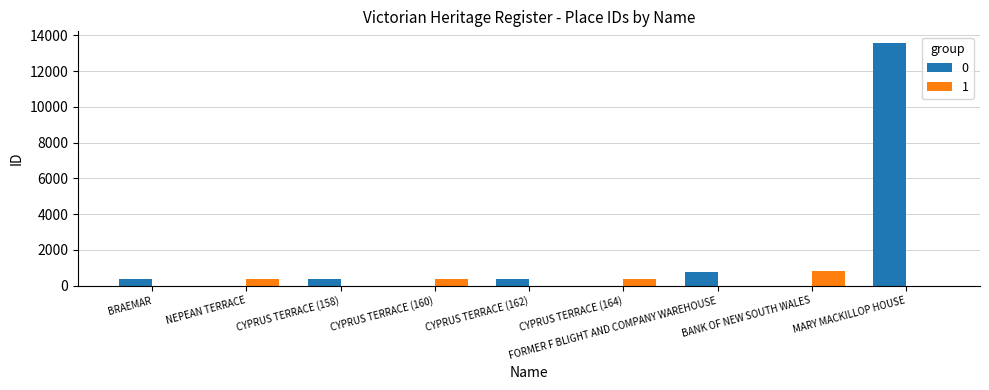

What is the maximum value shown in the chart?

13550